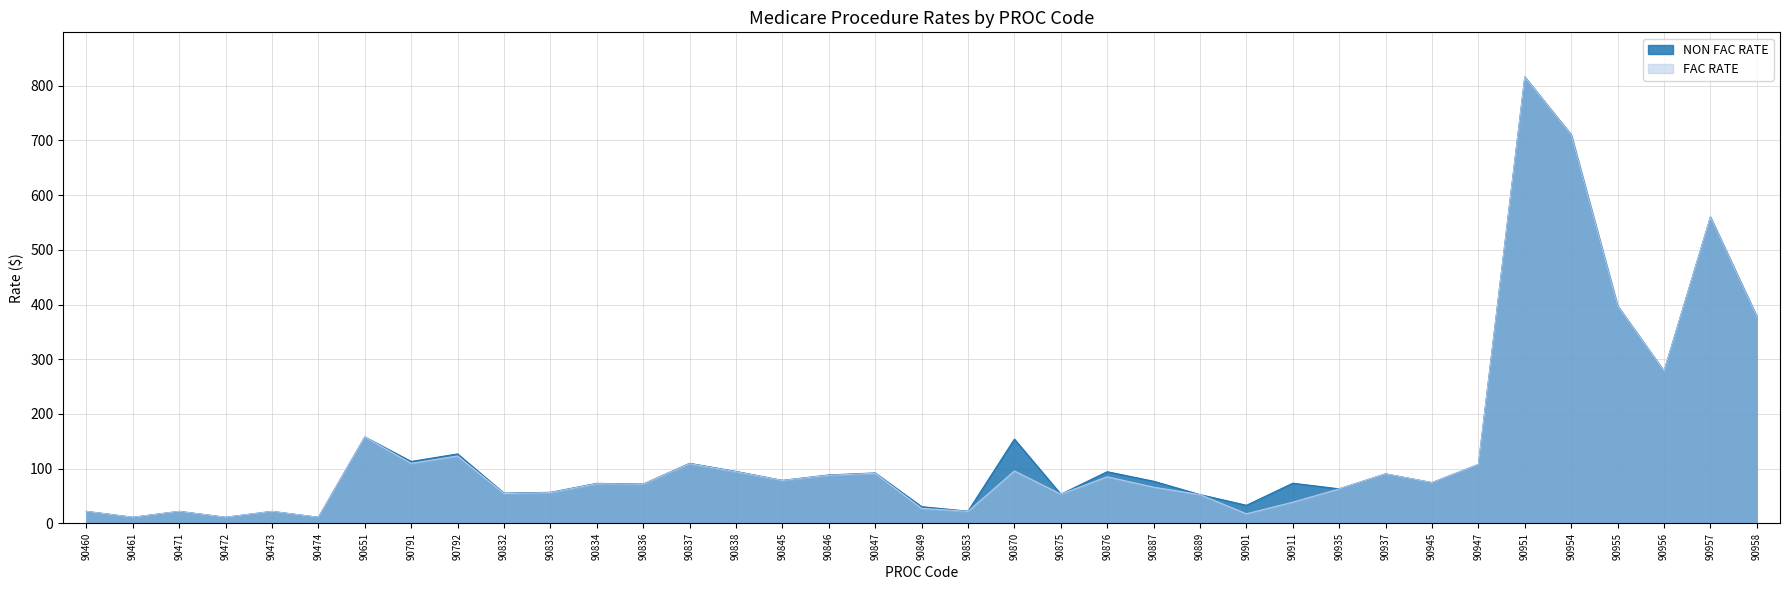

What is the average value of the NON FAC RATE series?

142.8